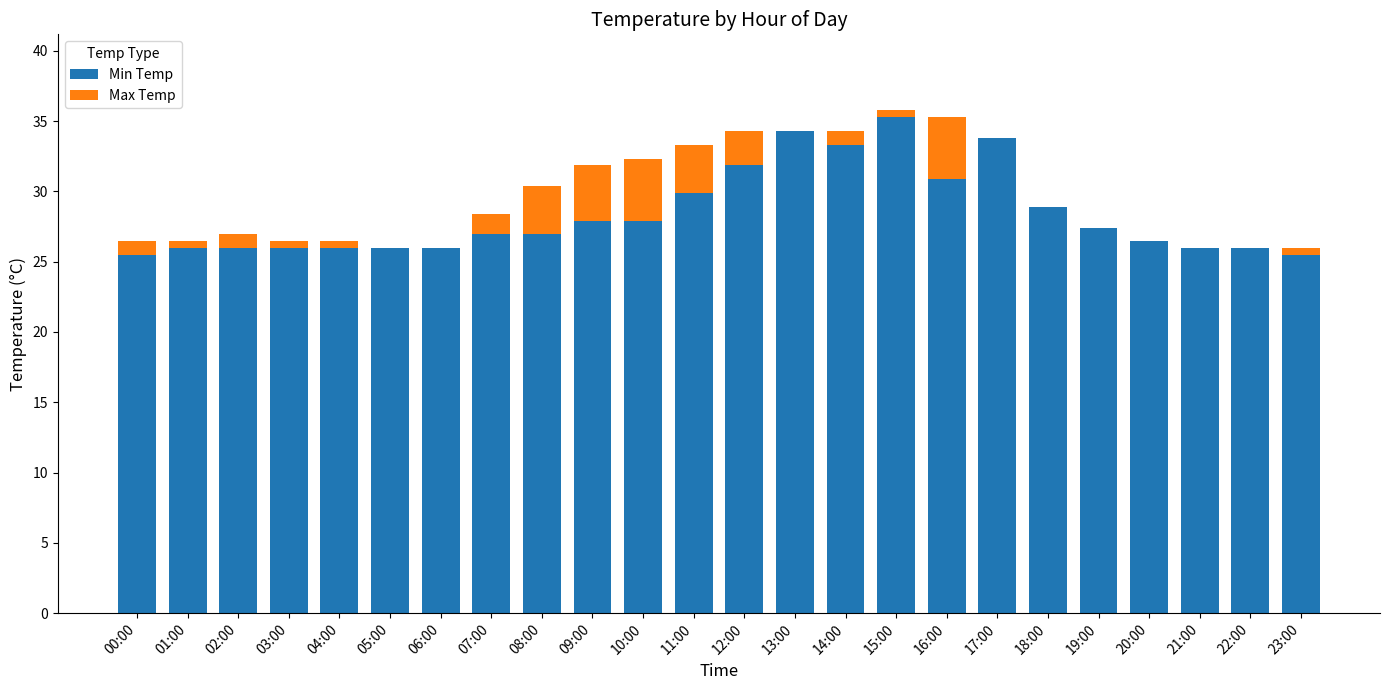

Is it true that Min Temp equals 30.9 at 16:00?

True